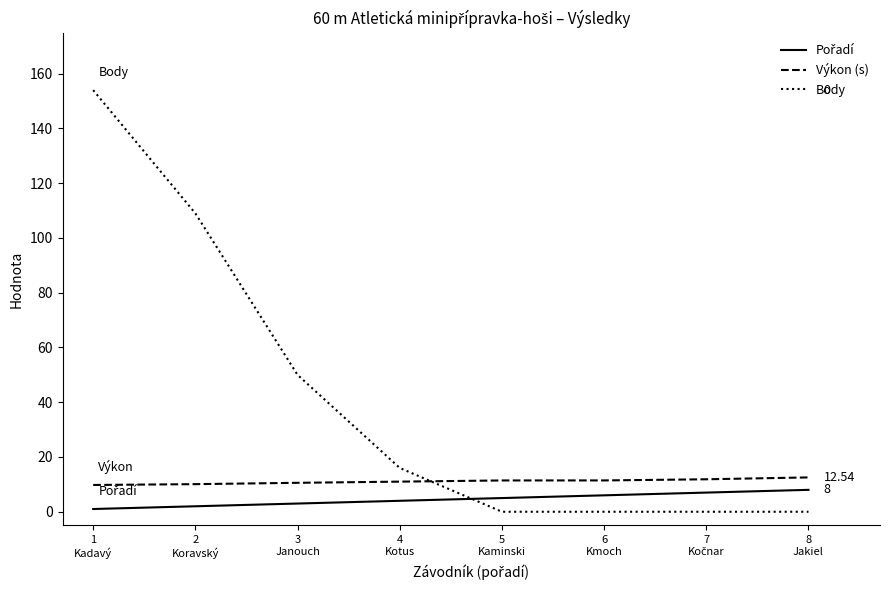

What is the sum of all Výkon (s) values?

88.7